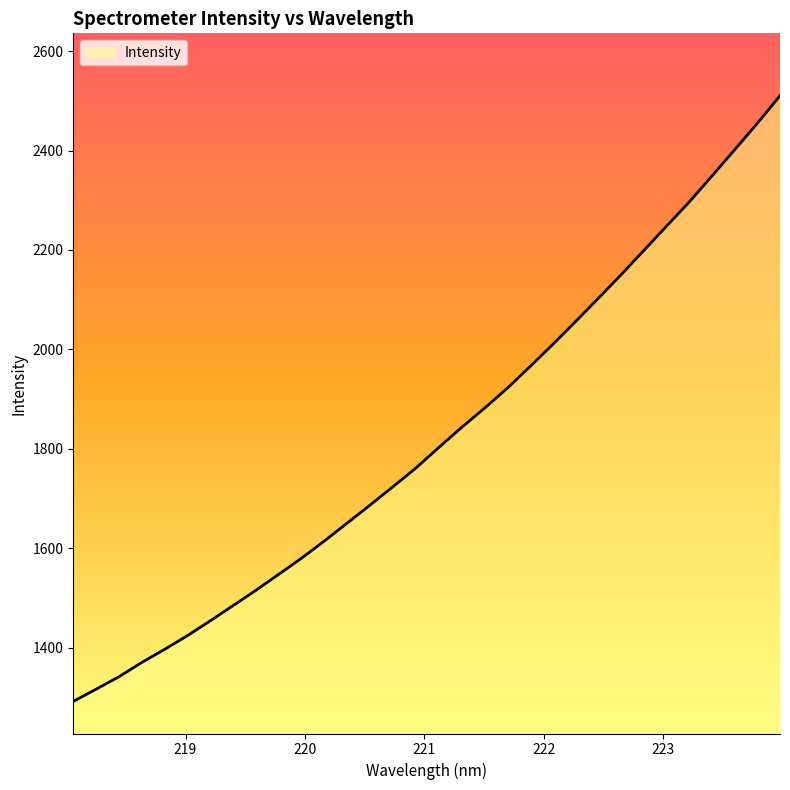

What is the difference between the maximum and minimum values?

1218.7